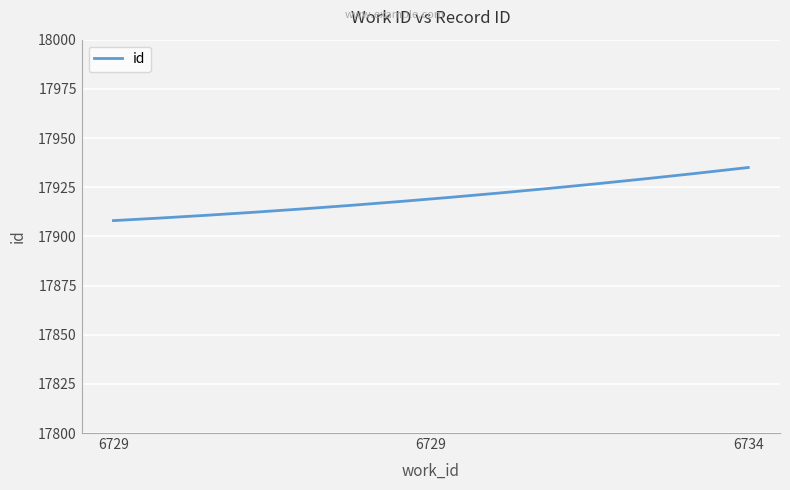

What is the maximum value shown in the chart?

17935.0